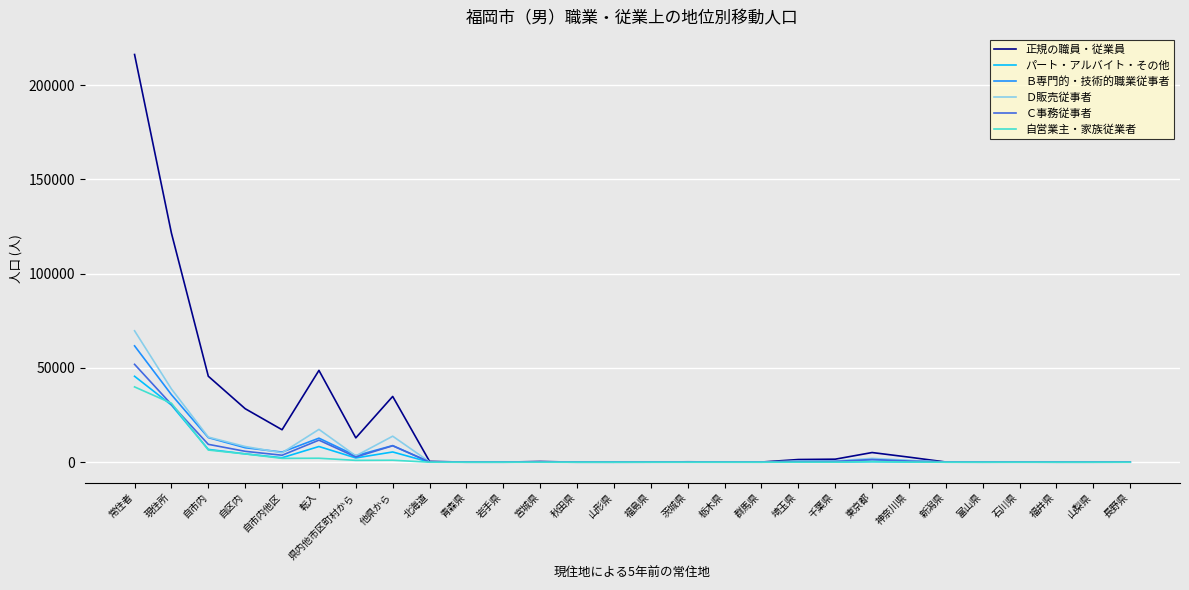

What is the highest value of the Ｄ販売従事者 series?

69695